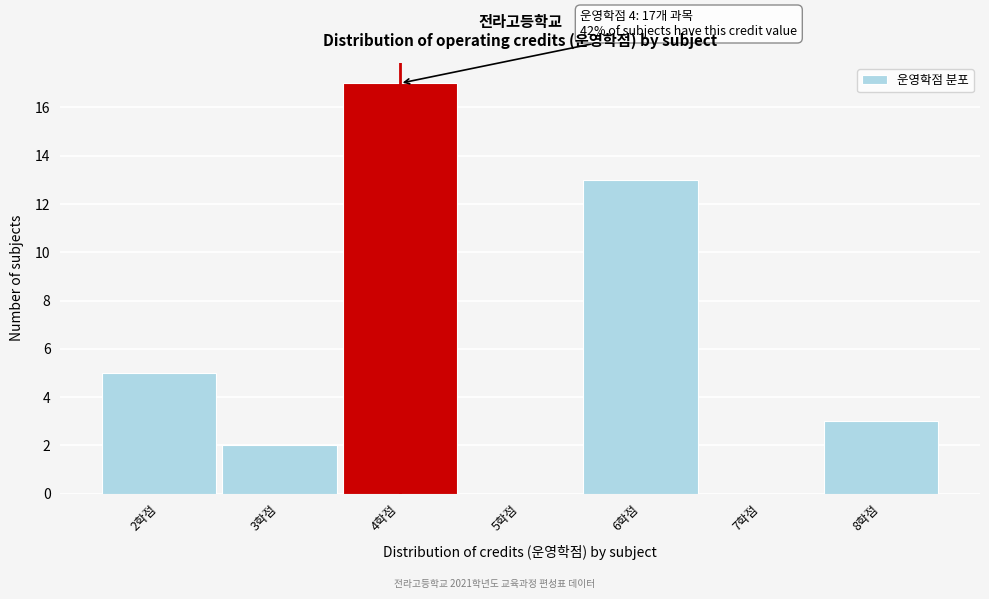

Over which range of the x-axis is the bar tallest?

3.5 to 4.5